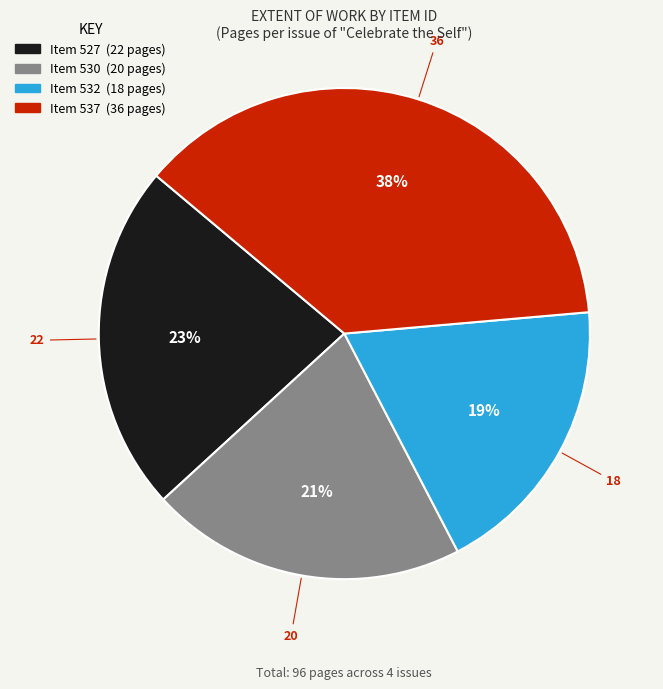

Does any single category account for the majority?

No